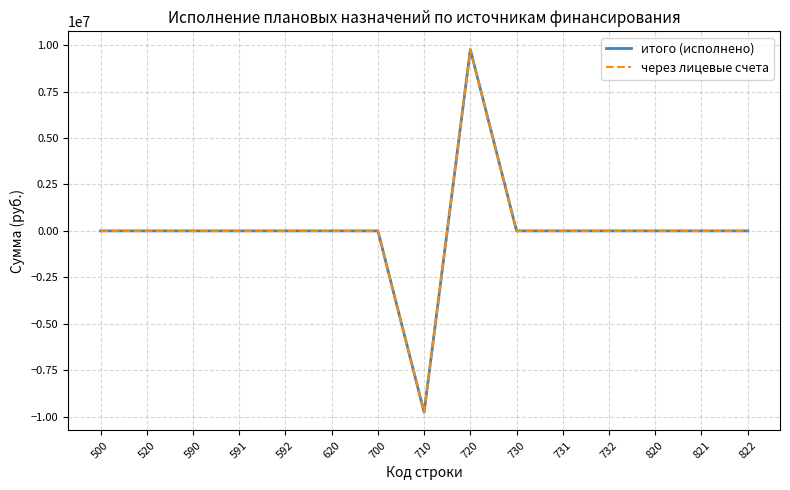

At which category is the sum across all series the highest?

720